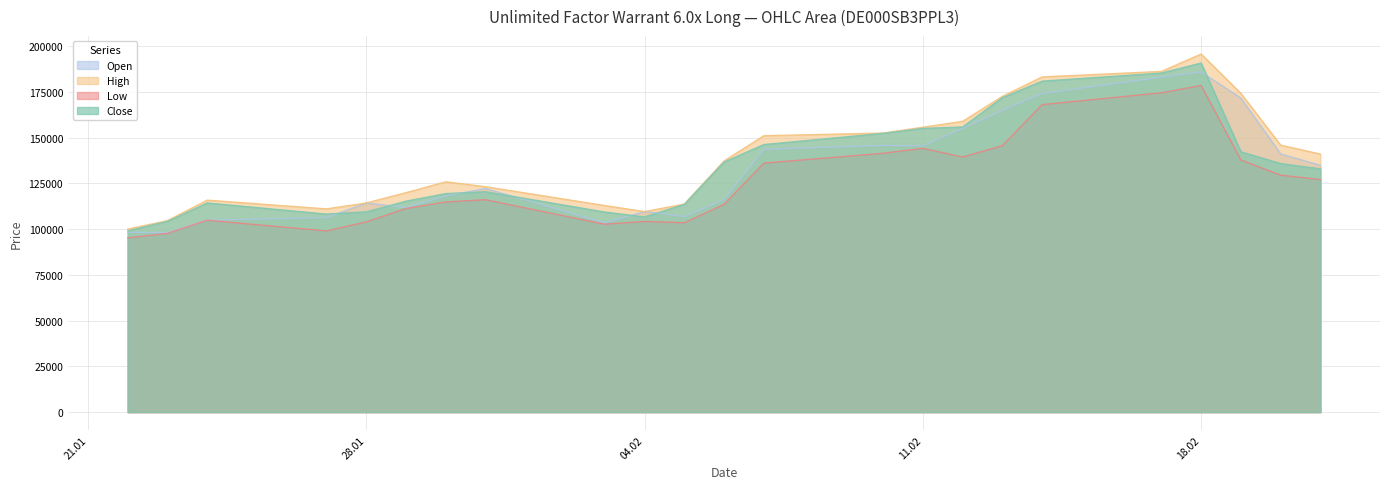

Is it true that Close equals 160406 at 29.01.2025?

False